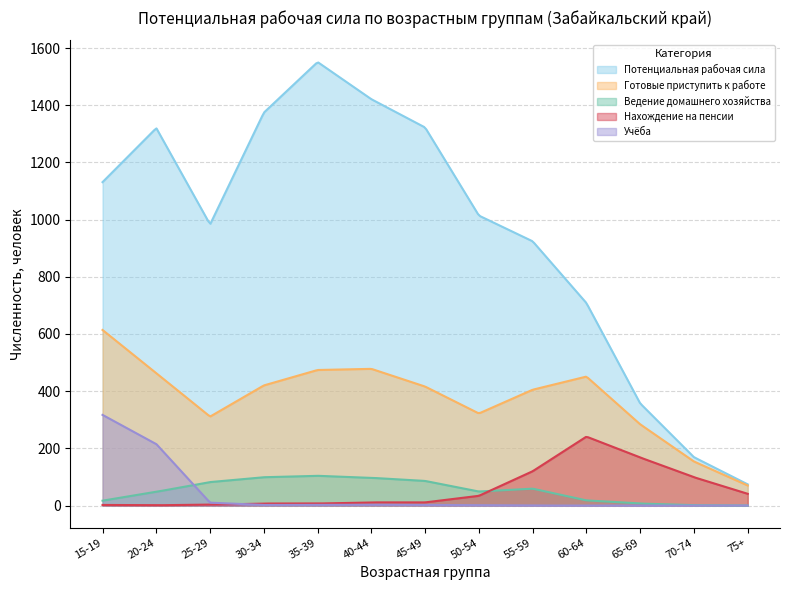

True or false: Учёба and Потенциальная рабочая сила cross at least once.

False